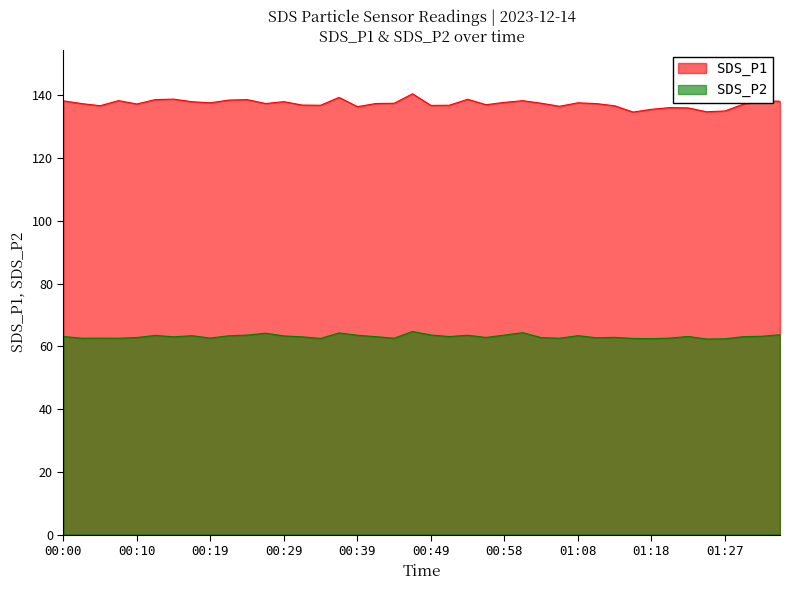

Rank the series by their maximum value, from lowest to highest.

SDS_P2, SDS_P1